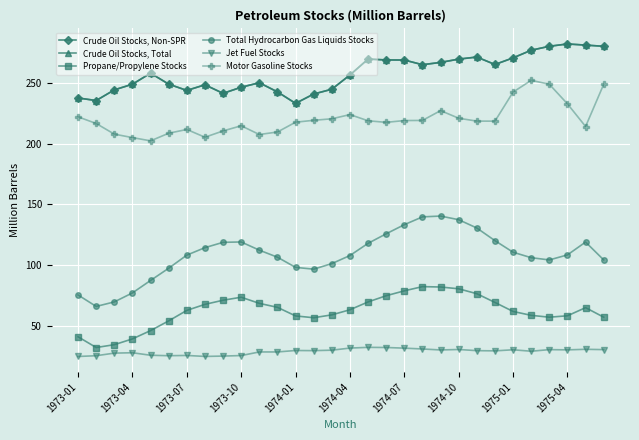

What is the difference between the maximum and minimum values in the Total Hydrocarbon Gas Liquids Stocks series?

74.3